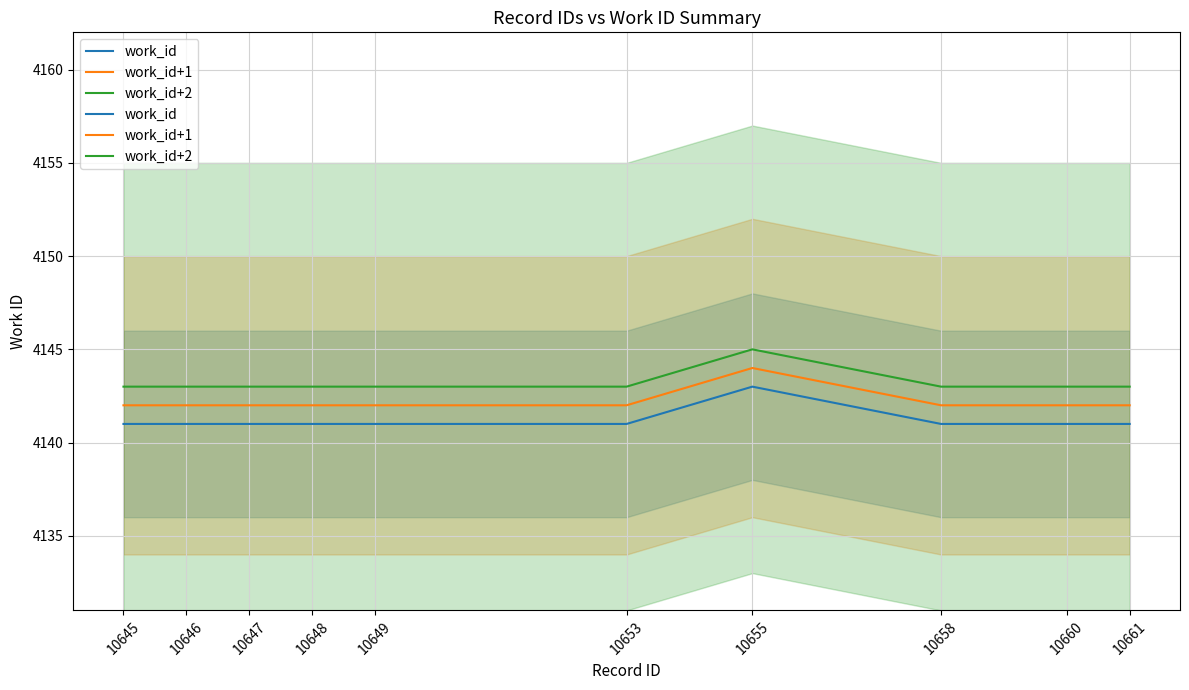

True or false: work_id+2 and work_id+1 cross at least once.

False